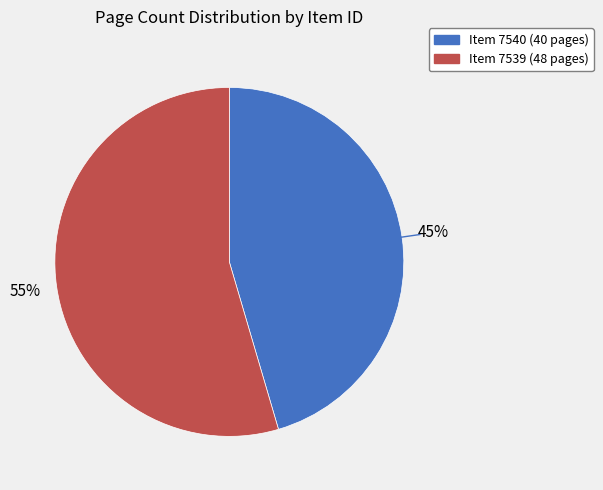

To the nearest percent, what is the average slice percentage?

50%